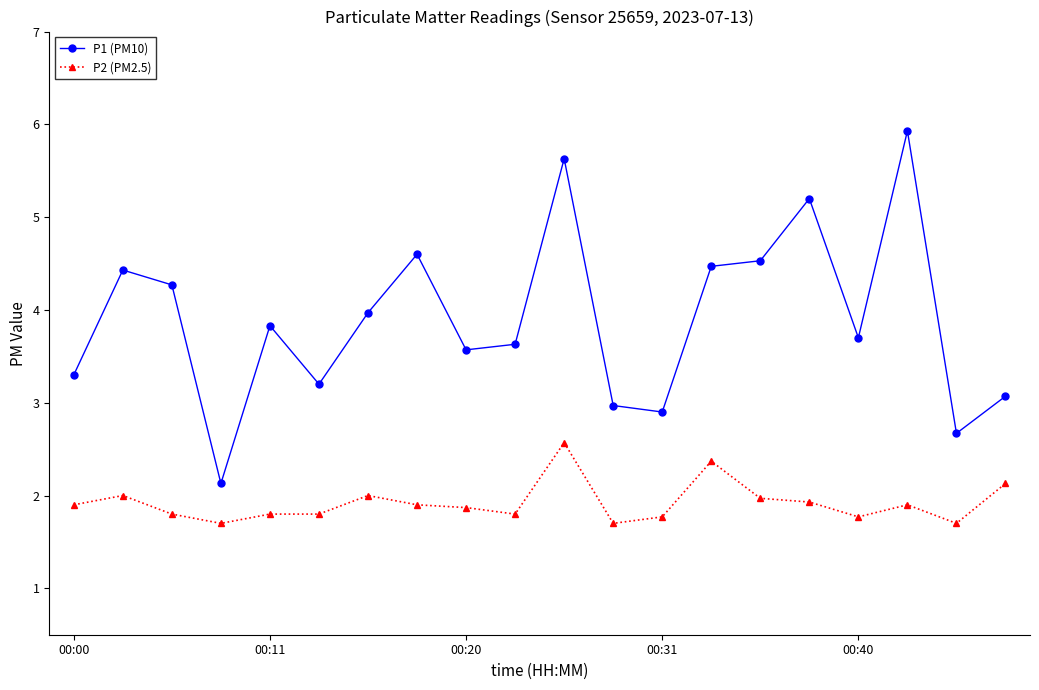

What is the sum of all P1 (PM10) values?

78.0